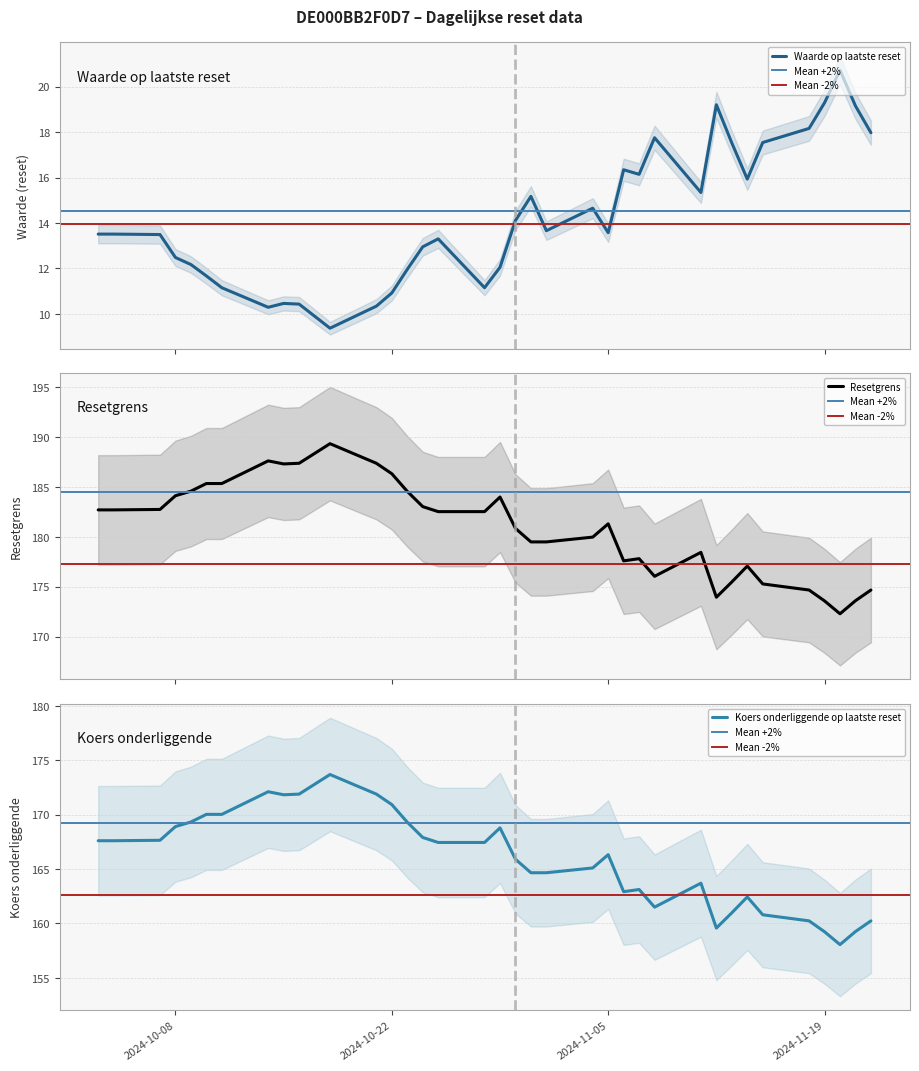

Which series changed the most between 2024-10-10 and 2024-10-21?

Resetgrens